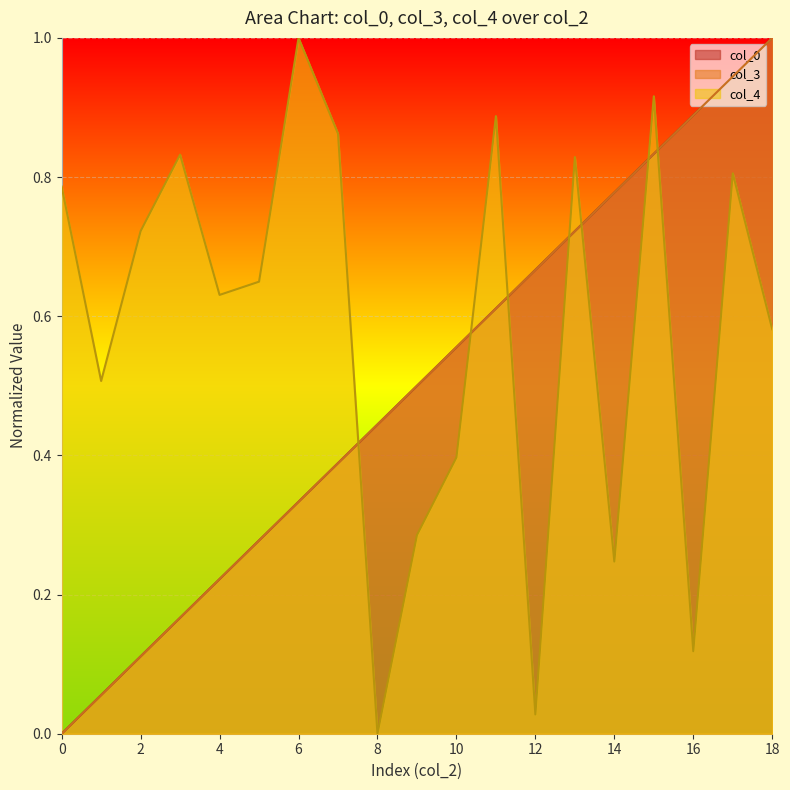

How many values in col_3 are above zero?

18